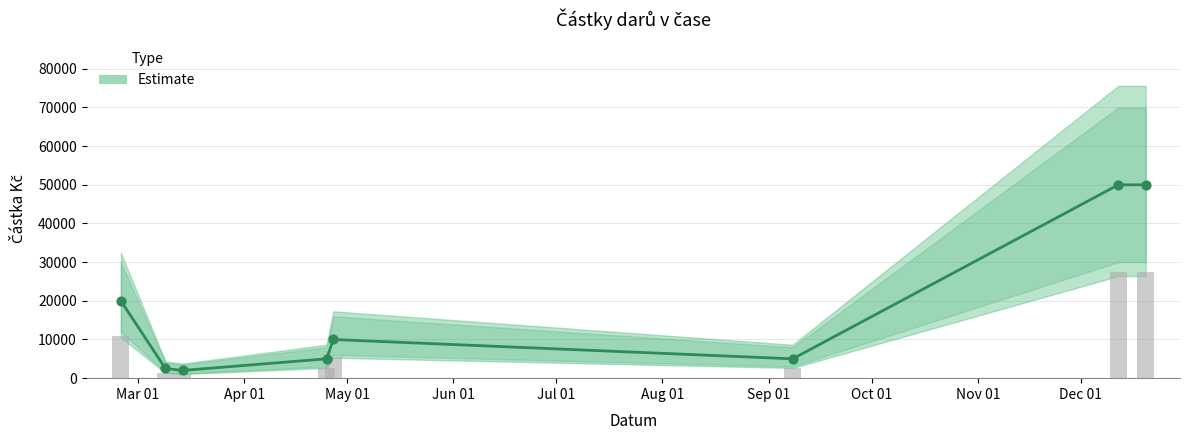

Between Aug 01 and Apr 01, which is larger?

Aug 01